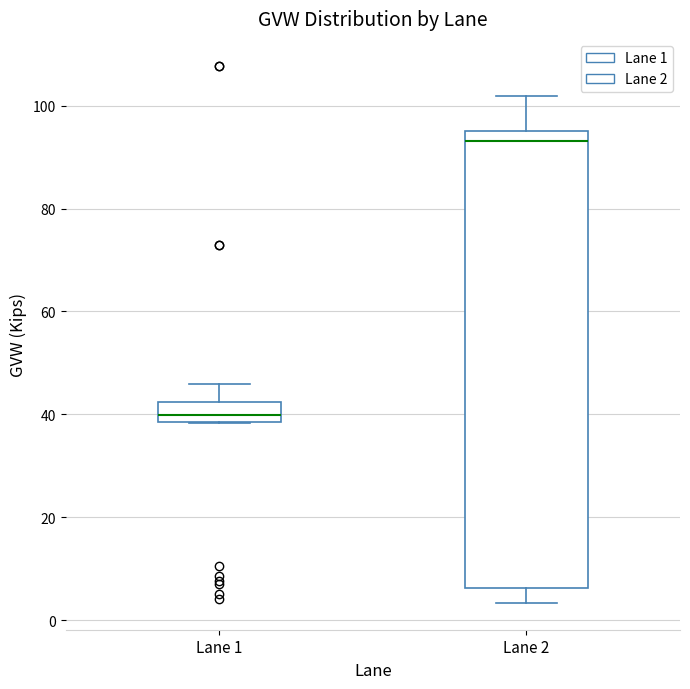

Reading left to right, transcribe this box plot: for each box, give where its median line is, the range the box spans, and where its two whiskers end, as read against the y-axis. The values are not printed on the chart, so give them approximately, as read against the axis.

Lane 1: median 40, box 38 to 42, whiskers 38 to 46
Lane 2: median 94, box 6 to 96, whiskers 4 to 102